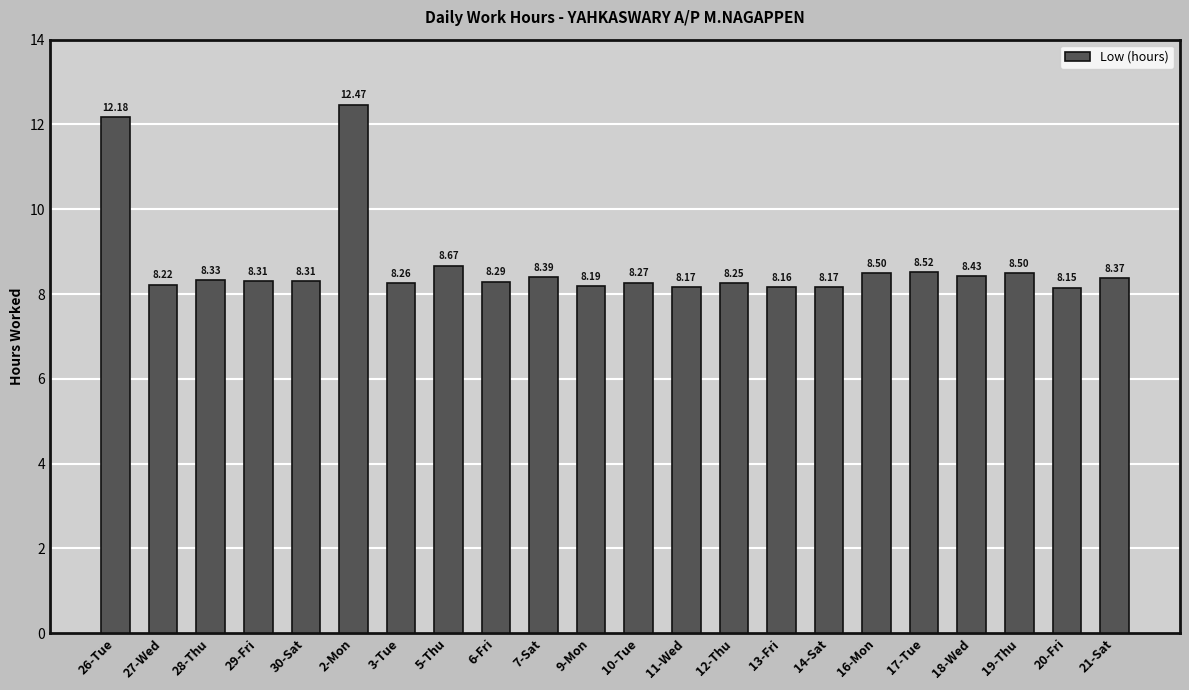

What is the difference between the second highest and minimum values?

4.0